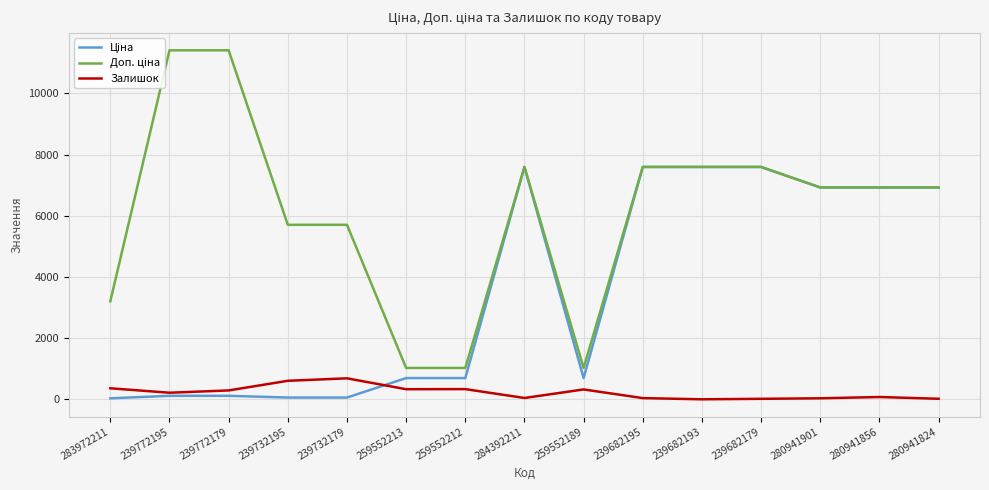

What is the label of the 2nd point from the left?

239772195